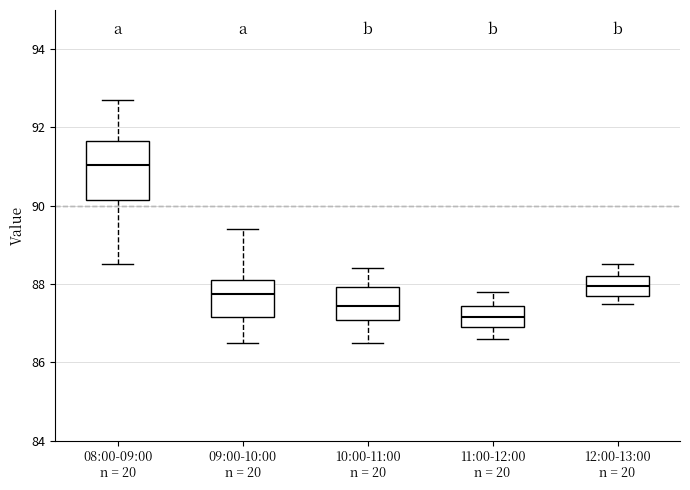

Which box is the tallest, from its lower edge to its upper edge?

08:00-09:00 n = 20